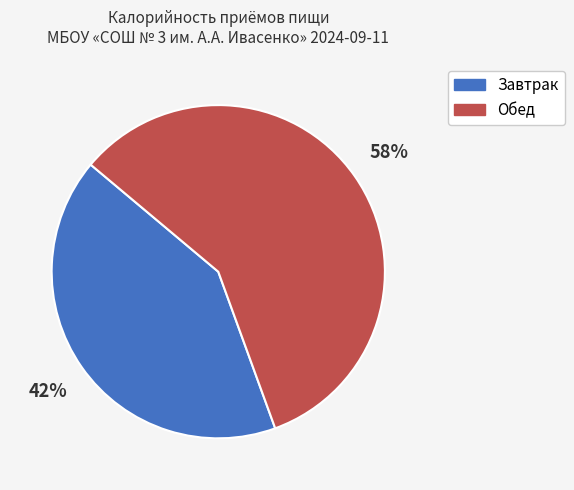

Count the number of slices in the pie.

2